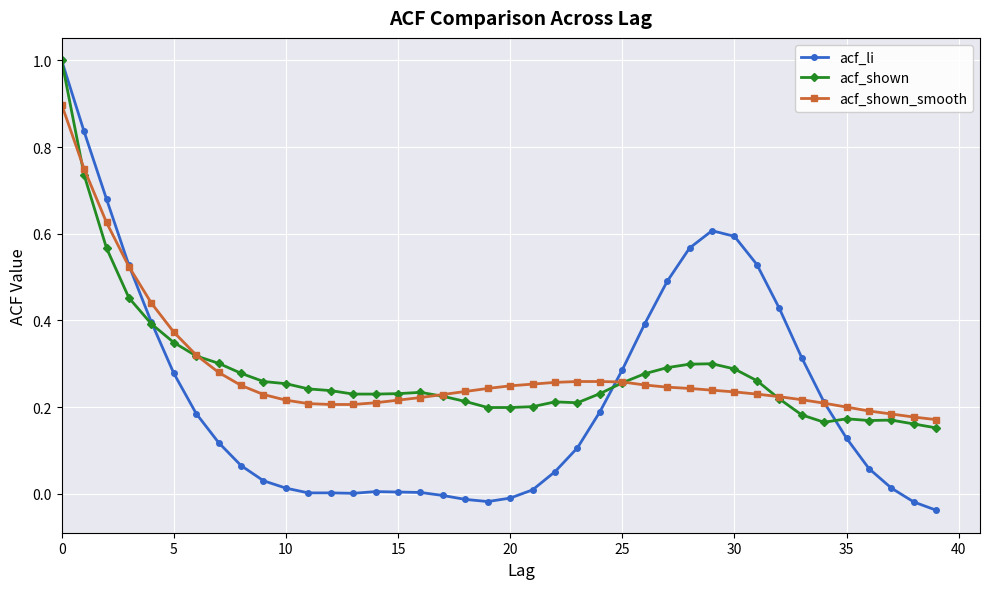

What are all the series names shown in the legend?

acf_li, acf_shown, acf_shown_smooth